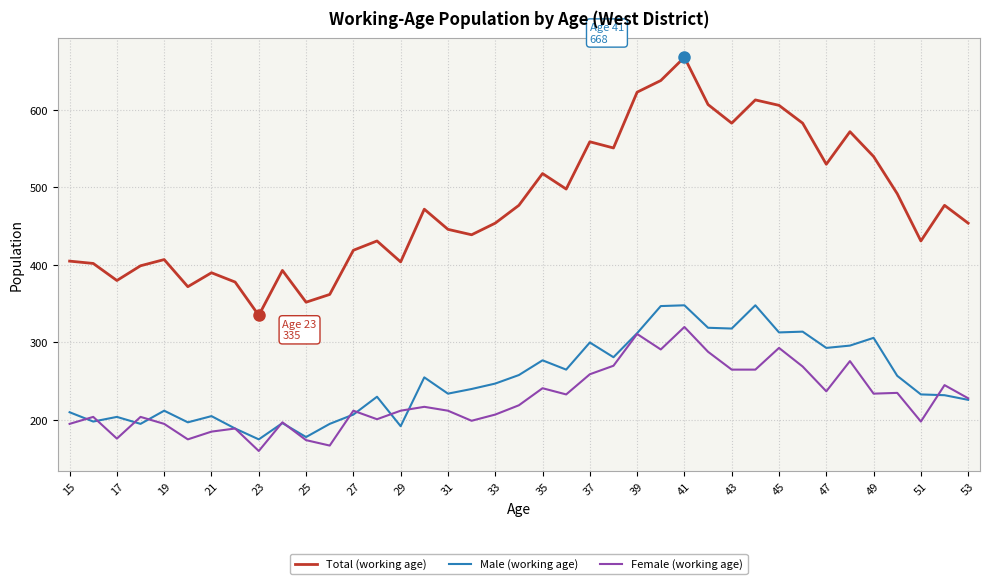

In Male (working age), how many points are higher than both neighbors (excluding endpoints)?

12